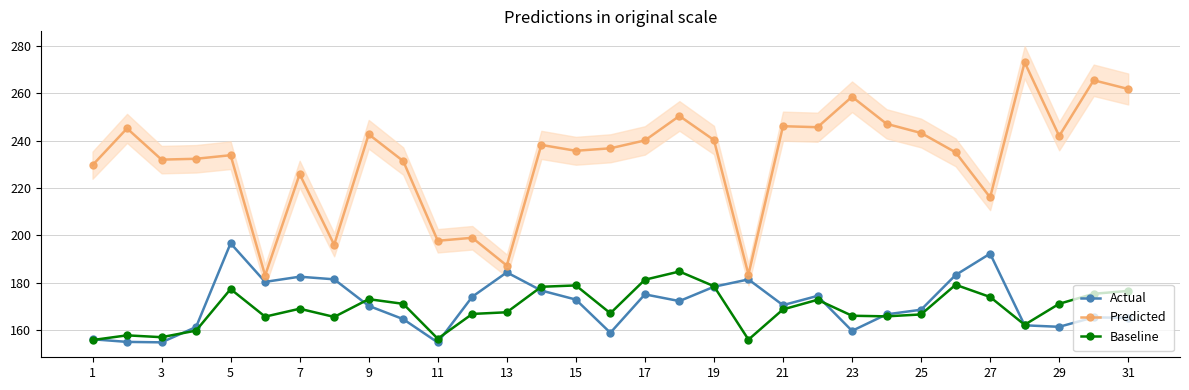

True or false: Baseline and Predicted cross at least once.

False